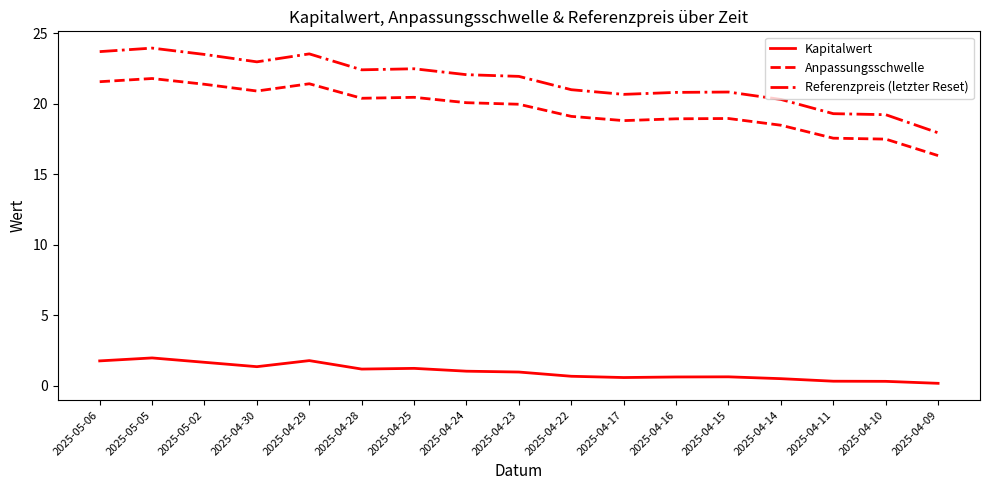

True or false: Referenzpreis (letzter Reset) has more than 1 interior local peaks.

True